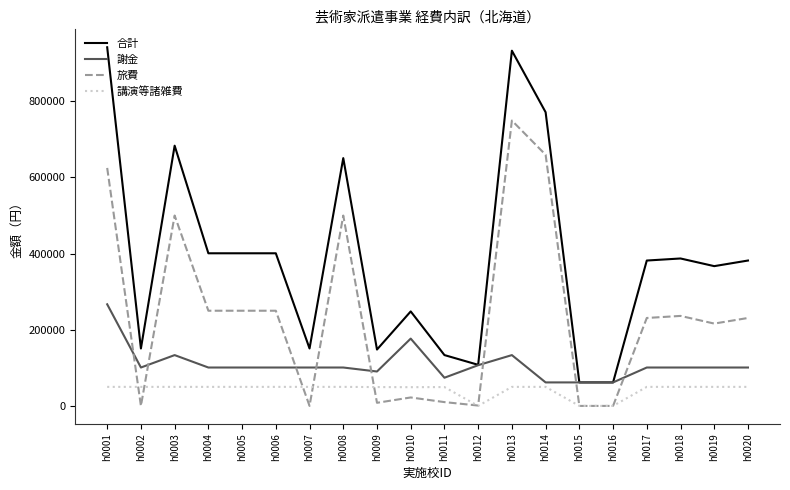

Rank the series at h0005 from highest to lowest value.

合計, 旅費, 謝金, 講演等諸雑費